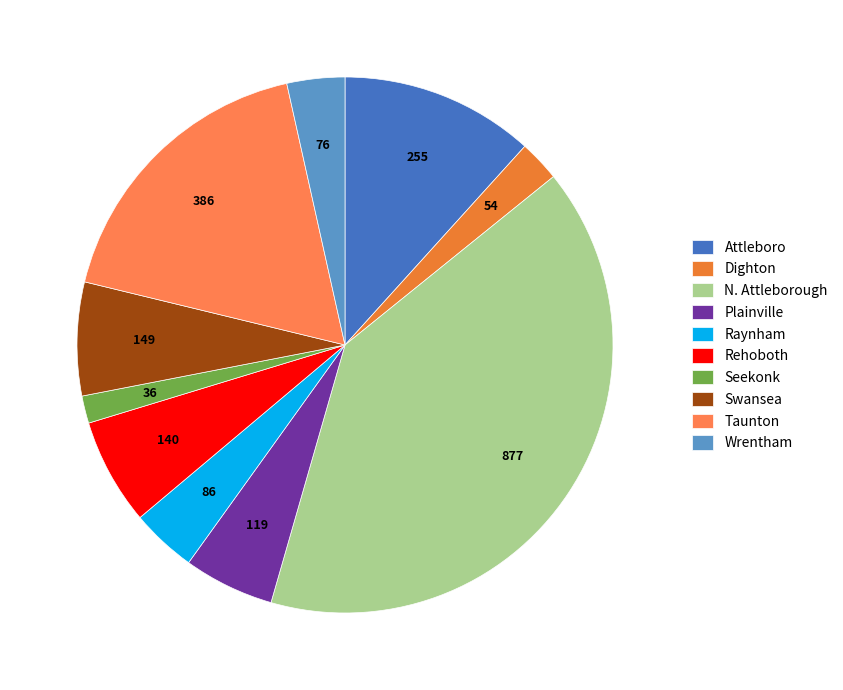

Which slice is the smallest?

Seekonk